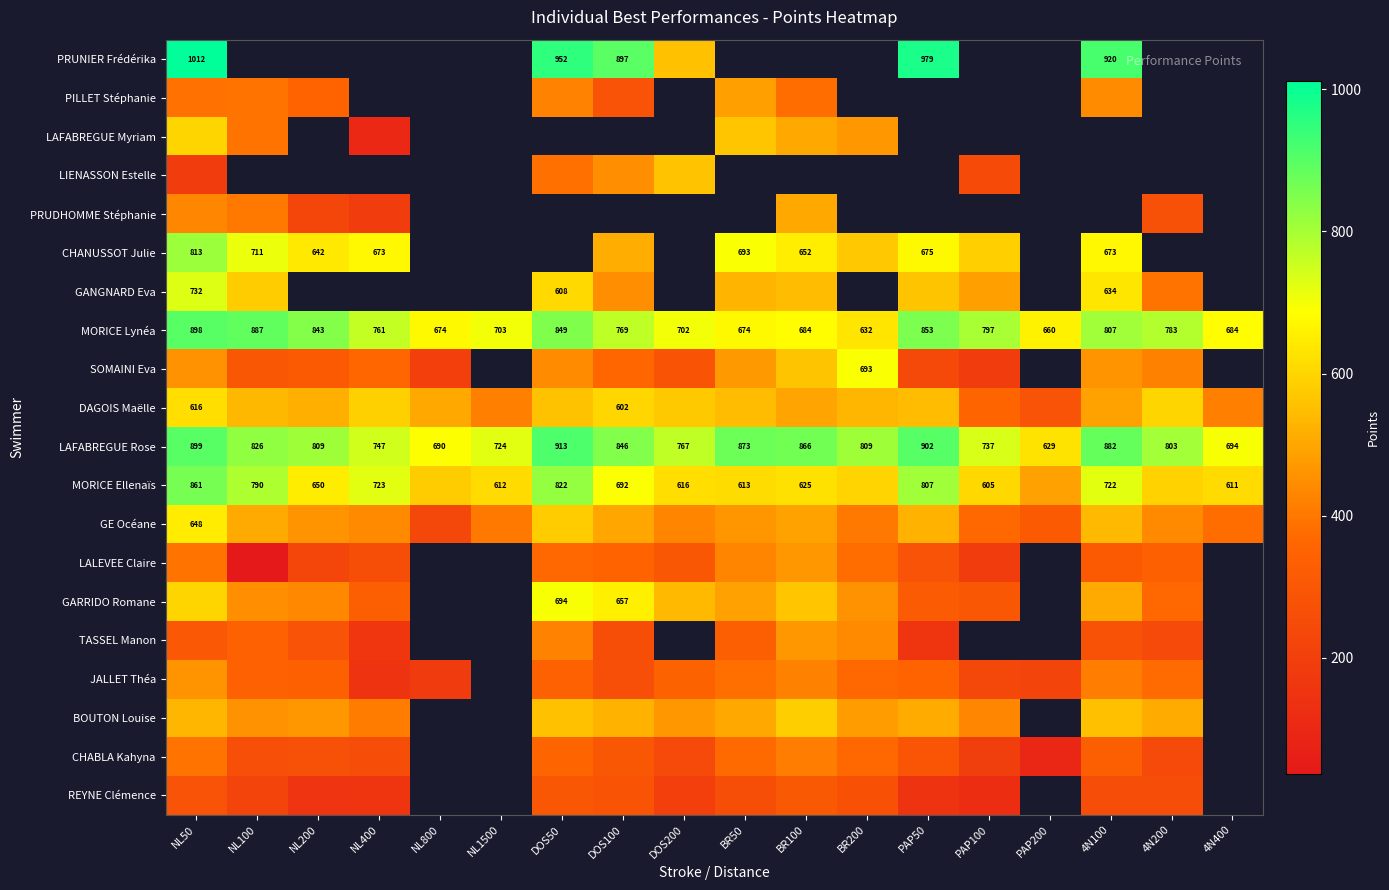

True or false: MORICE Lynéa has a value of 497 at PAP100.

False